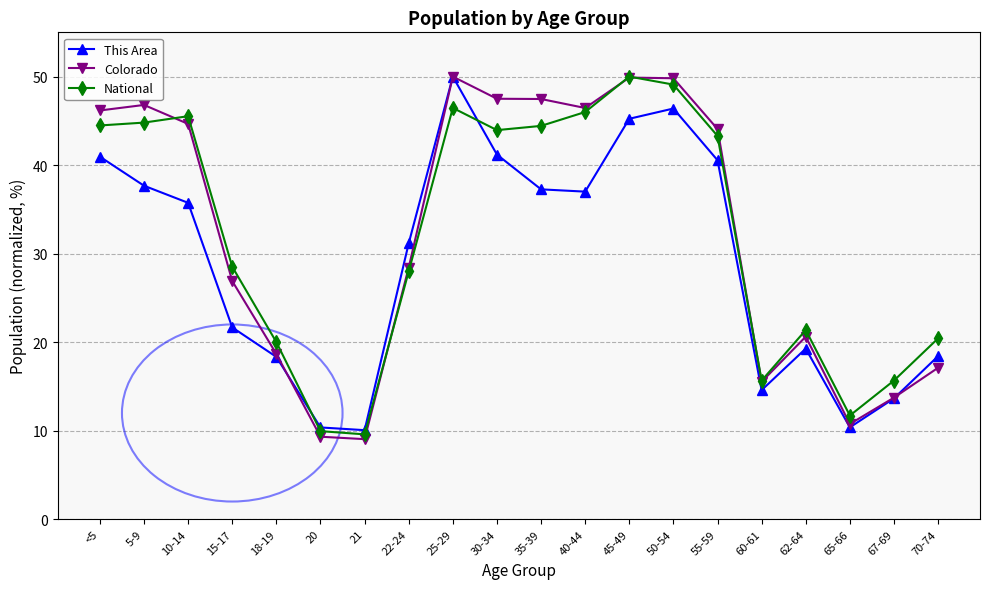

Where does the This Area series first go above 35?

<5